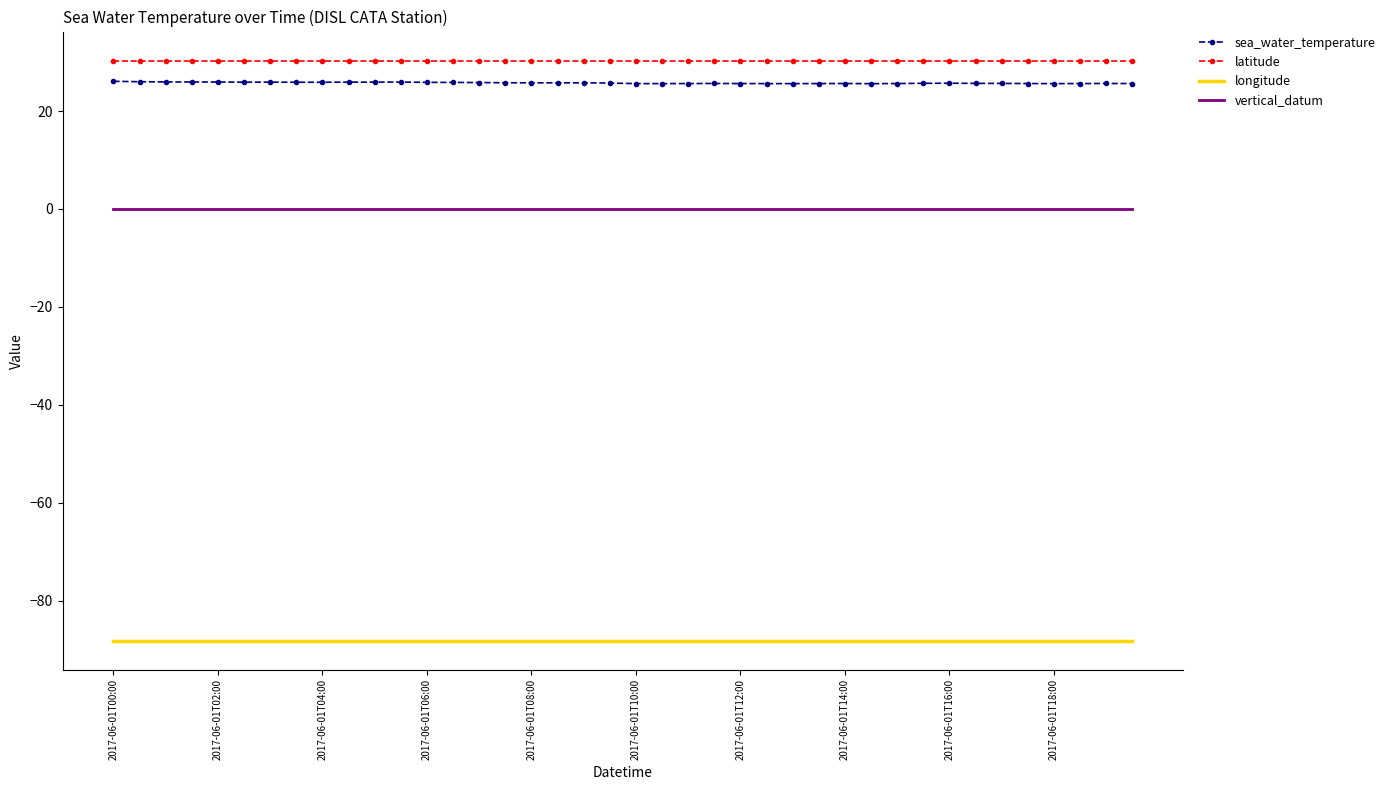

True or false: longitude and latitude cross at least once.

False